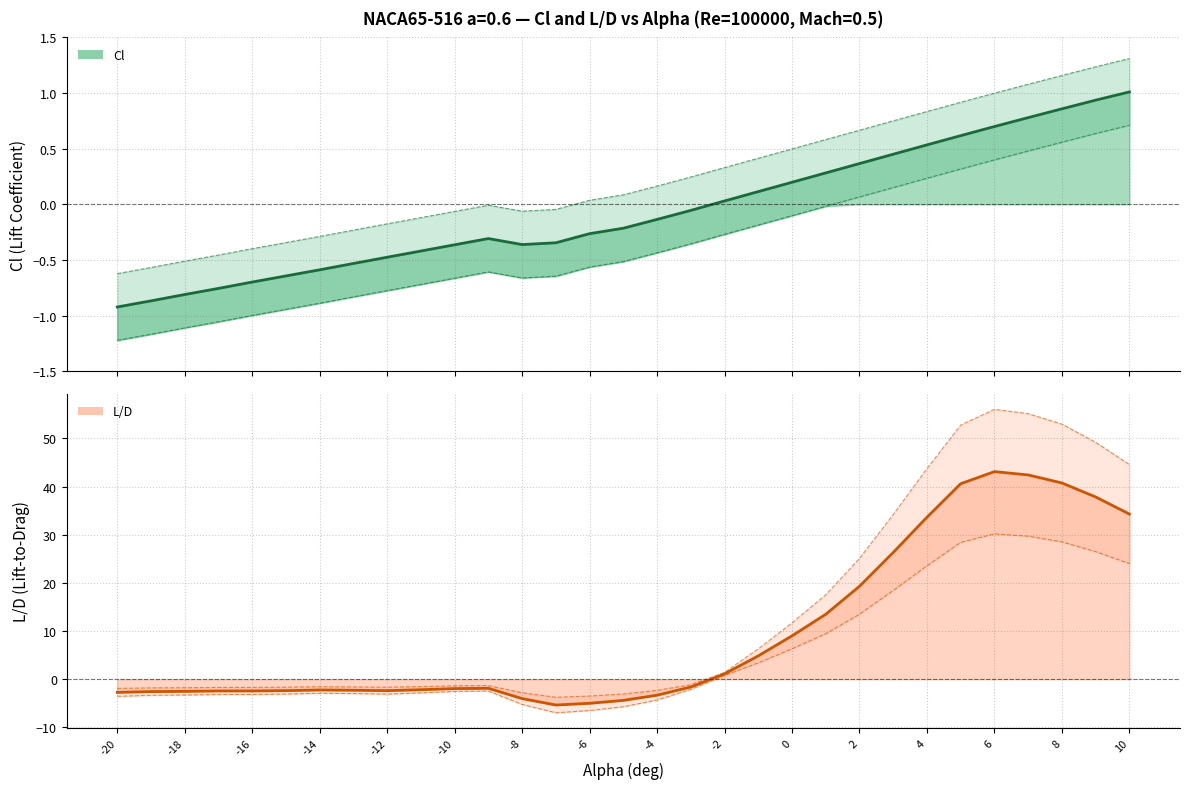

How many series are shown in this chart?

2